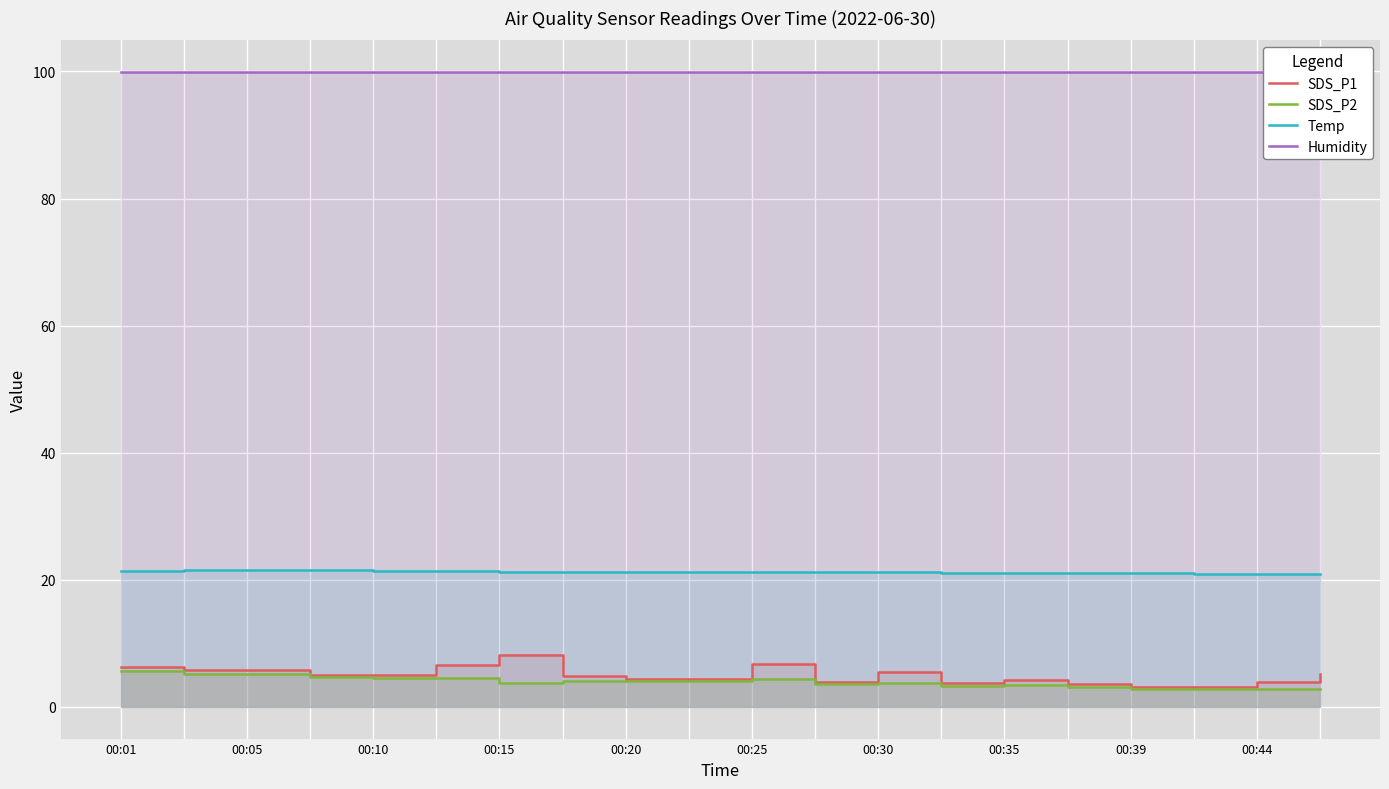

What is the maximum value for SDS_P1?

8.1